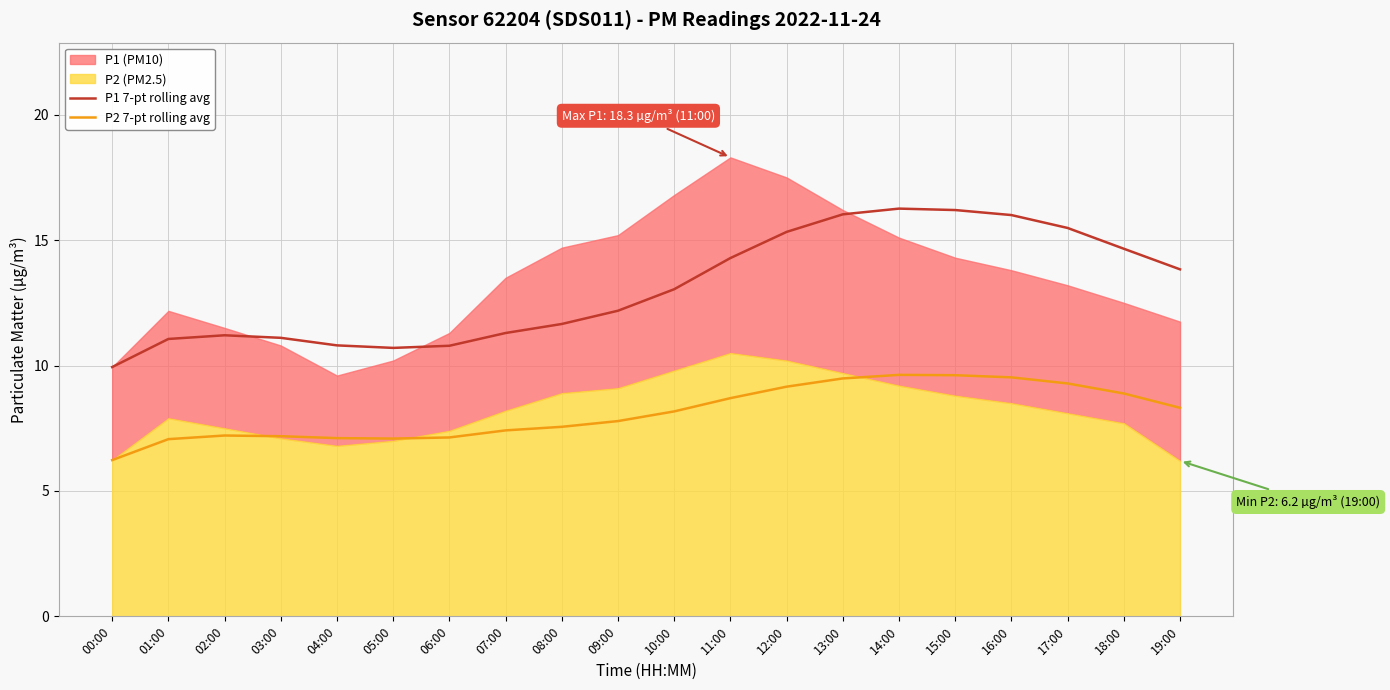

What is the sum of all P1 7-pt rolling avg values?

261.9